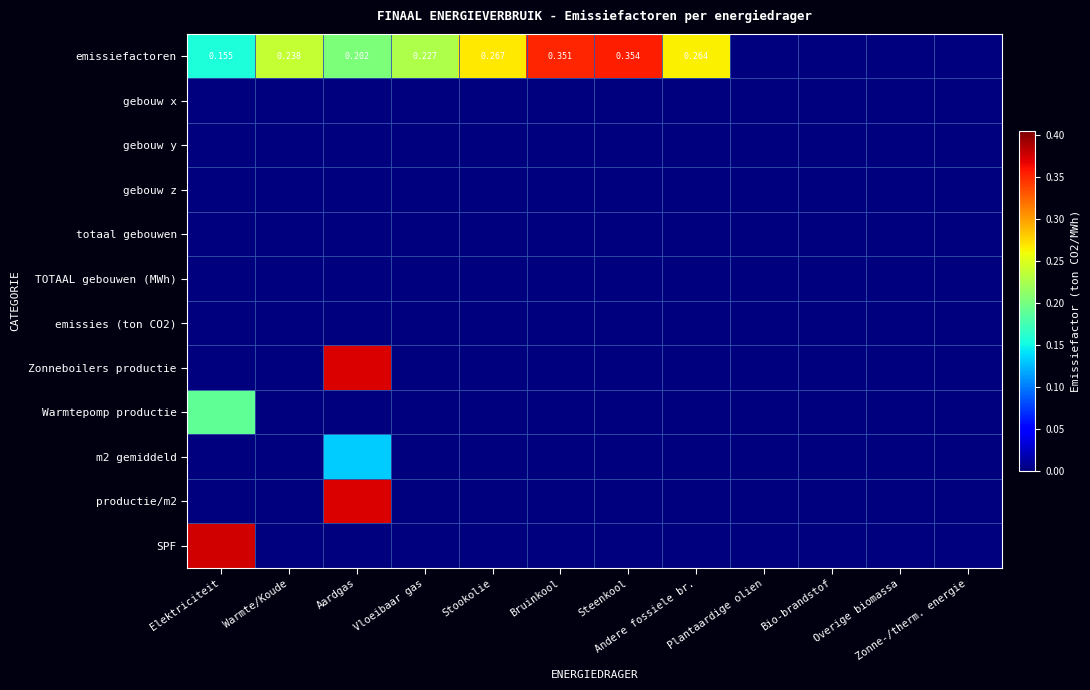

How many positive values does the Warmtepomp productie series have?

1